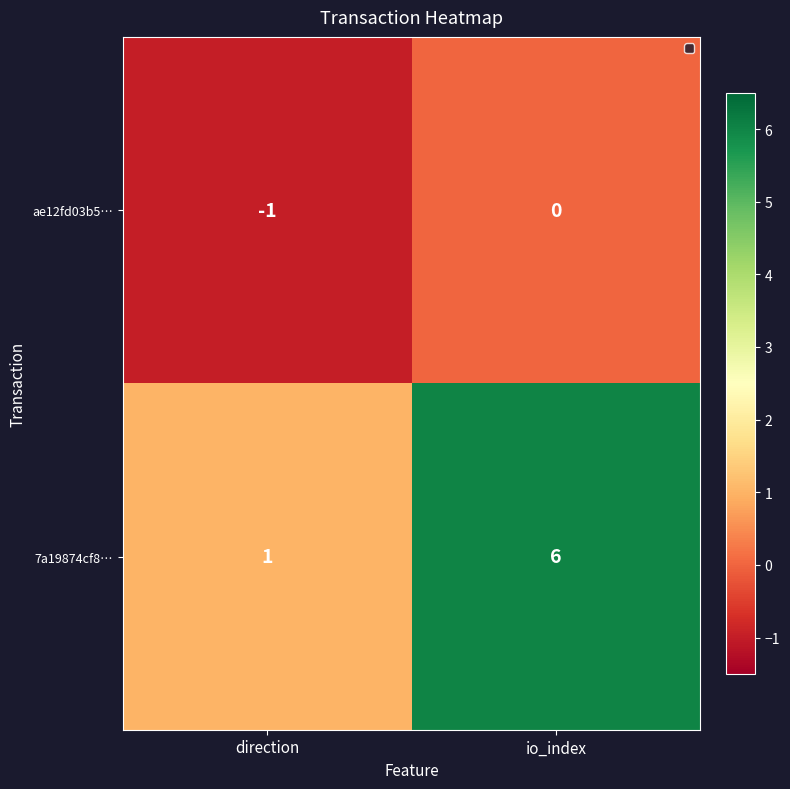

What is the sum of the 7a19874cf8… values at direction and io_index?

7